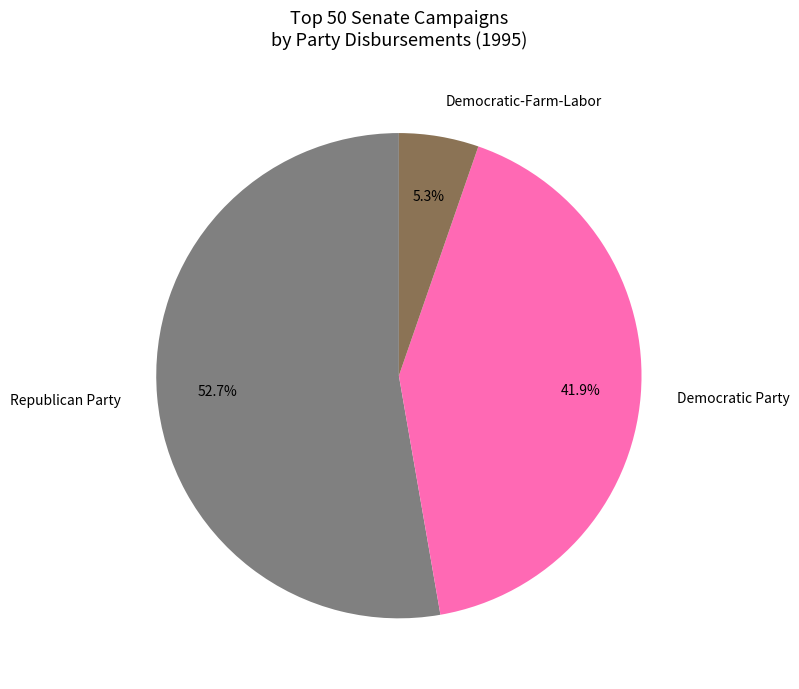

How many slices are in this pie chart?

3